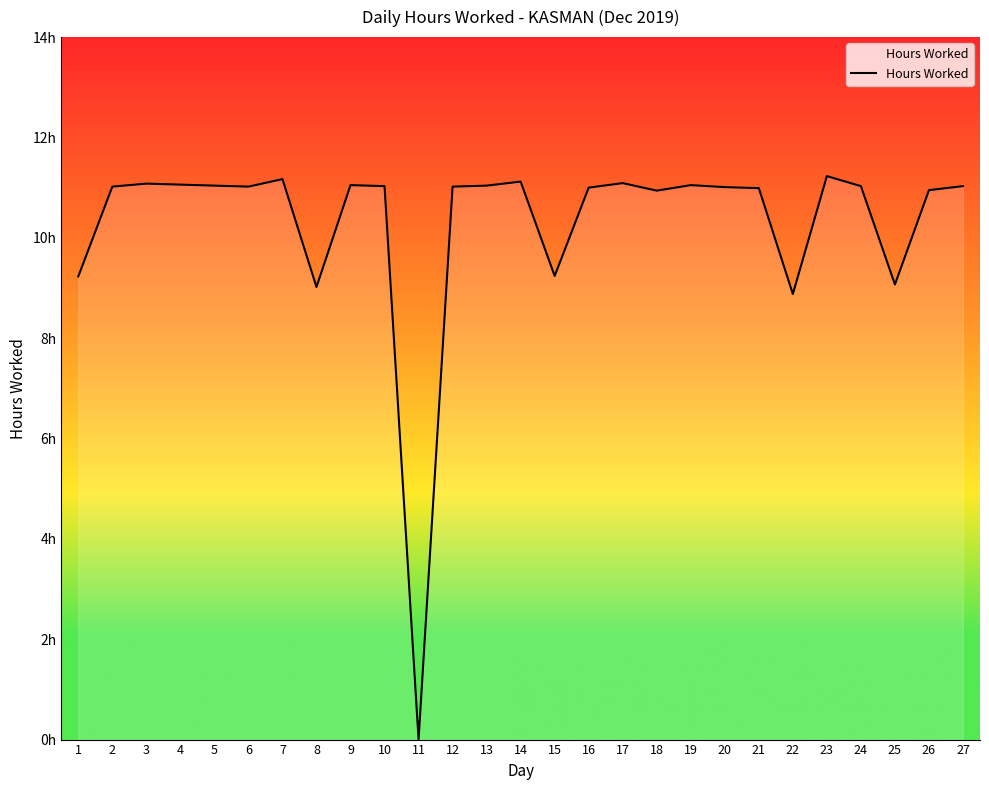

Between 4 and 11, which is larger?

4